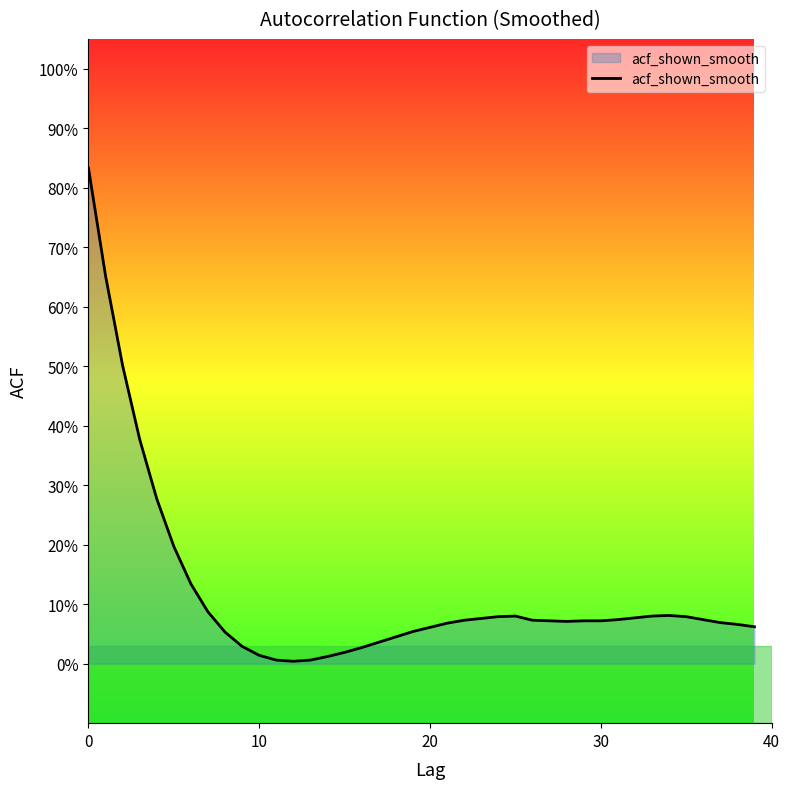

Reading left to right, list all the values displayed in this chart.

0.8	0.7	0.5	0.4	0.3	0.2	0.1	0.1	0.1	0.0	0.0	0.0	0.0	0.0	0.0	0.0	0.0	0.0	0.0	0.1	0.1	0.1	0.1	0.1	0.1	0.1	0.1	0.1	0.1	0.1	0.1	0.1	0.1	0.1	0.1	0.1	0.1	0.1	0.1	0.1